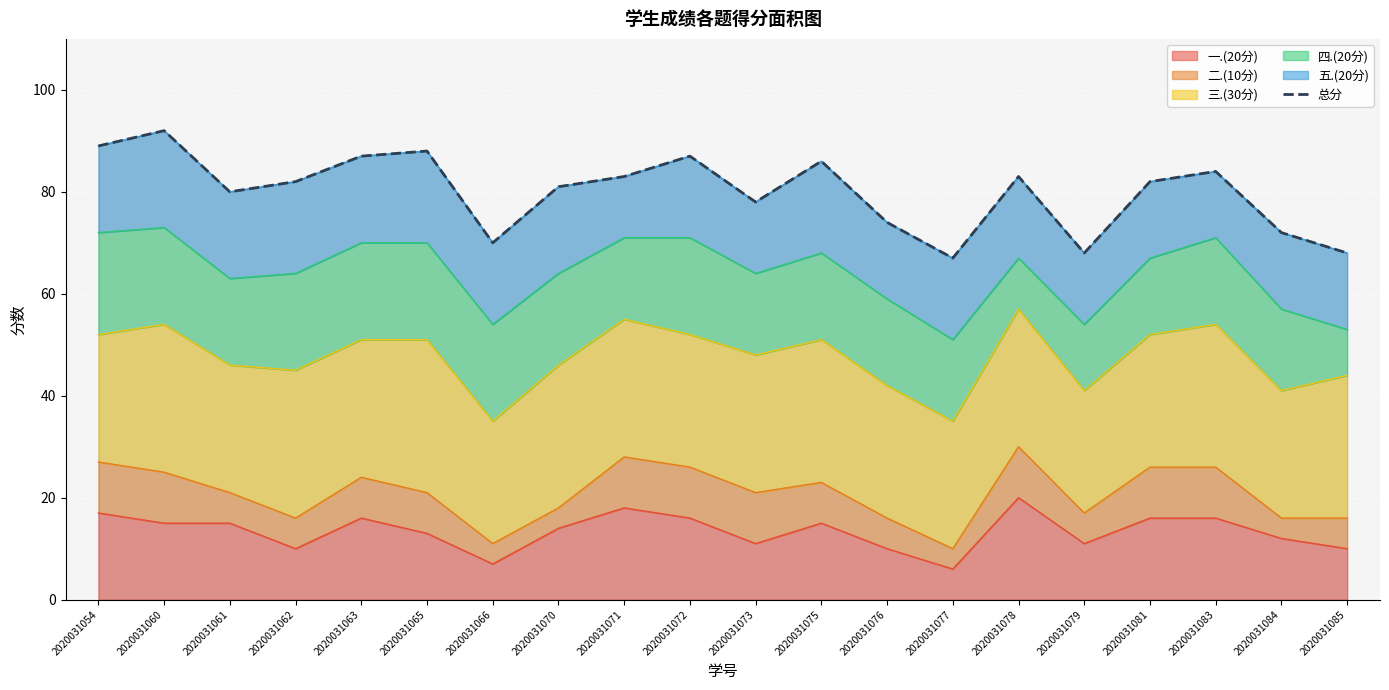

What is the change in value from 2020031075 to 2020031081?

-4